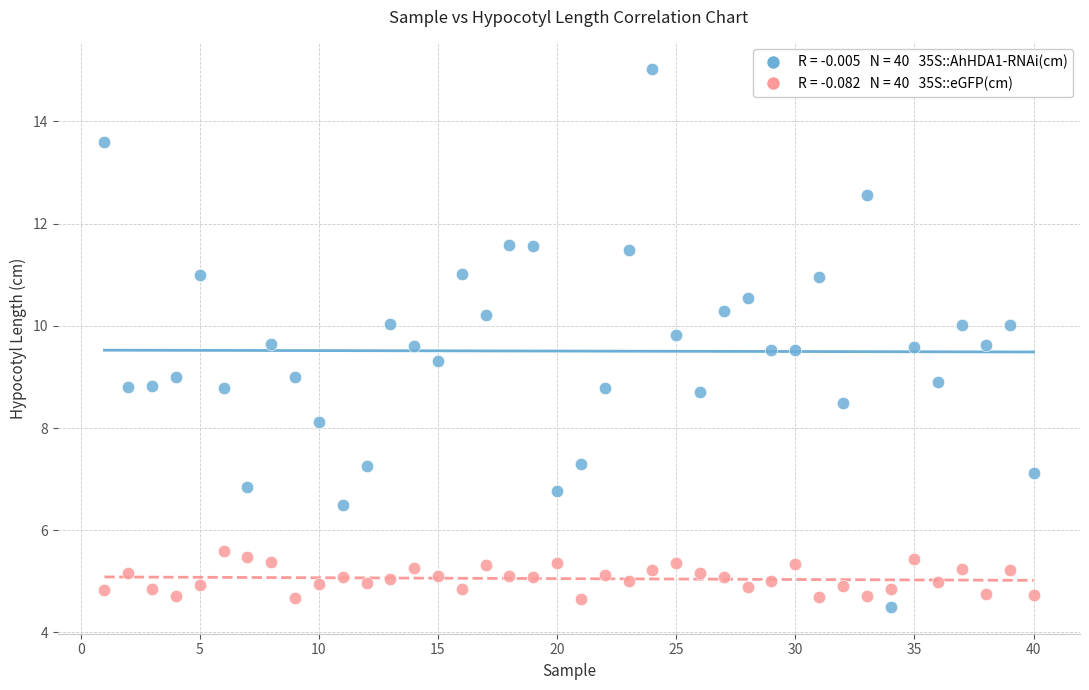

Across all data points, what is the range of Y values (max minus min)?

10.5